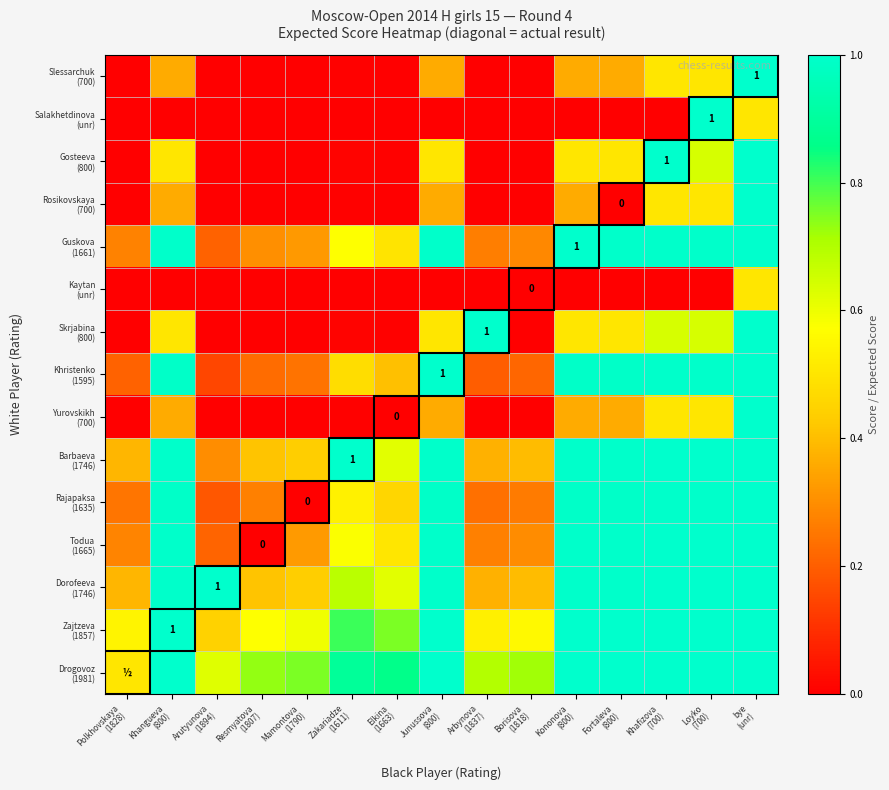

Count the Salakhetdinova (unr) values in the range 0 to 1.

15